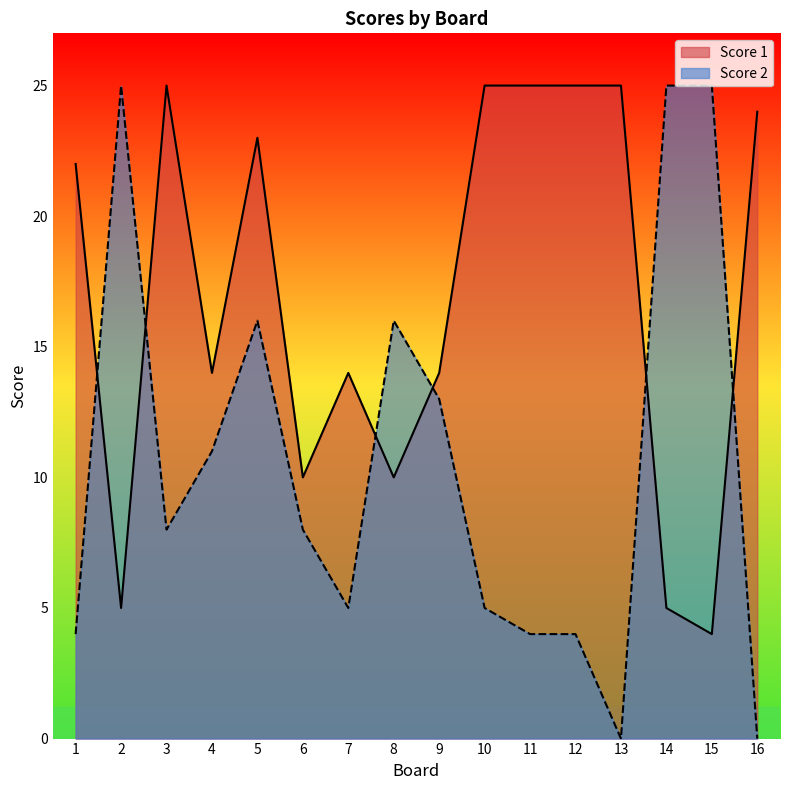

What is the average value of the Score 1 series?

17